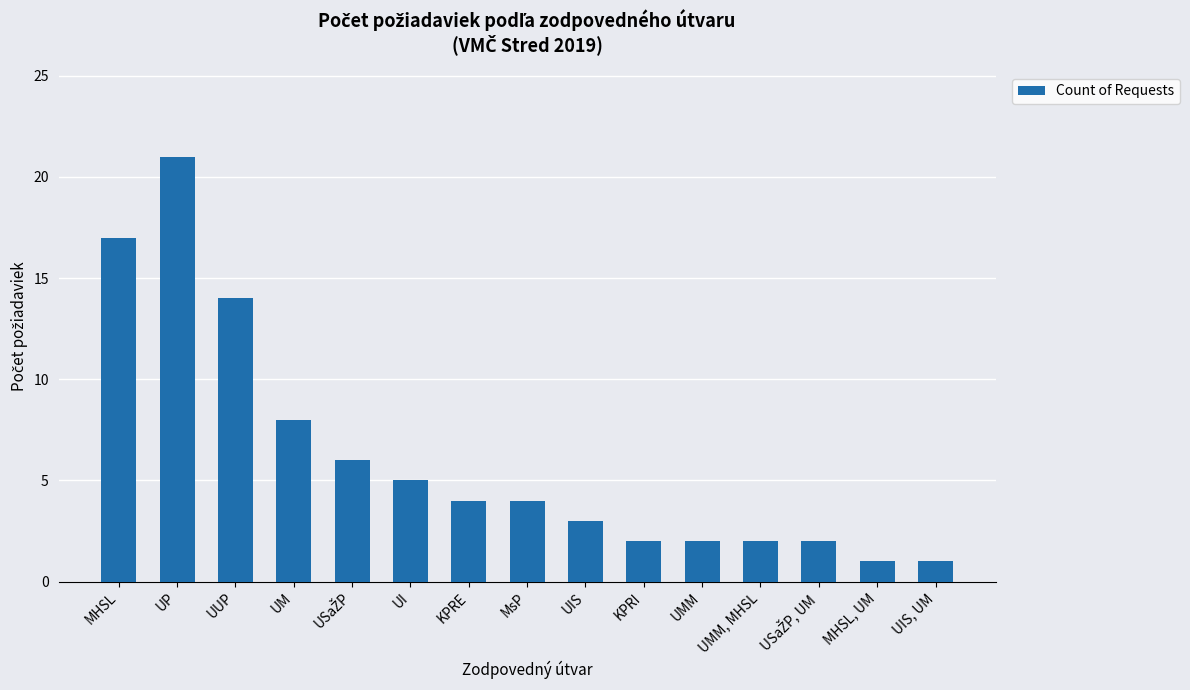

What is the maximum value shown in the chart?

21